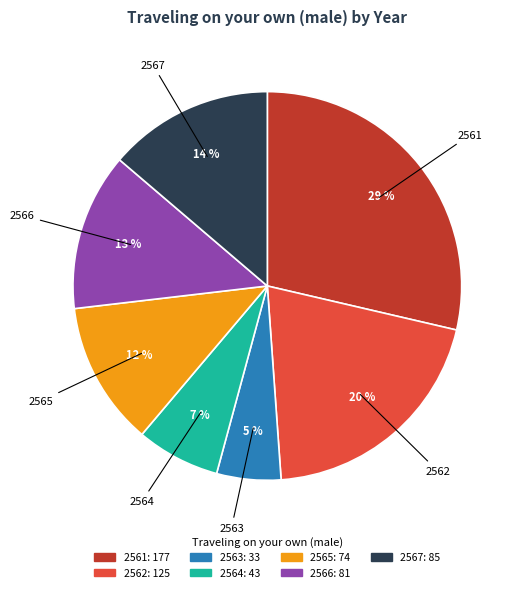

Is 2565 the majority of the pie?

No